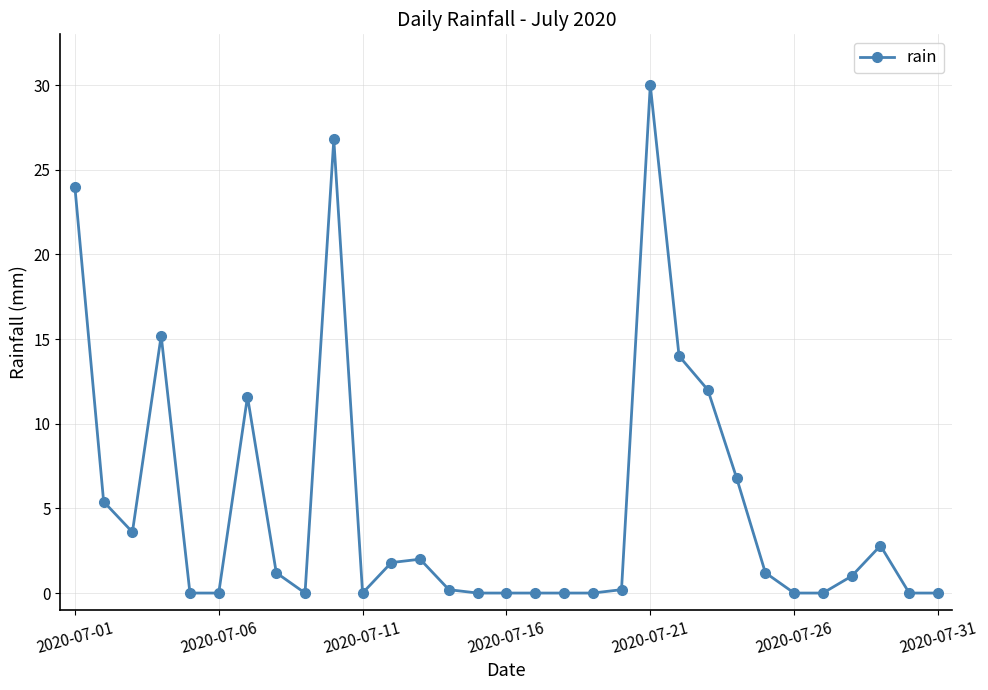

True or false: the data has more than 0 interior local peaks.

True